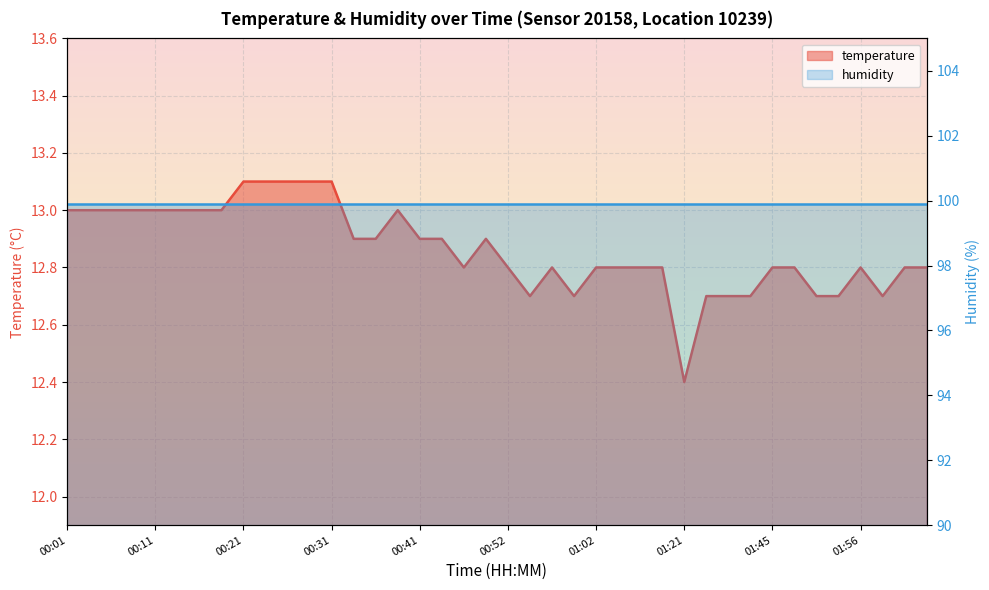

True or false: the data has more than 1 interior local peaks.

True